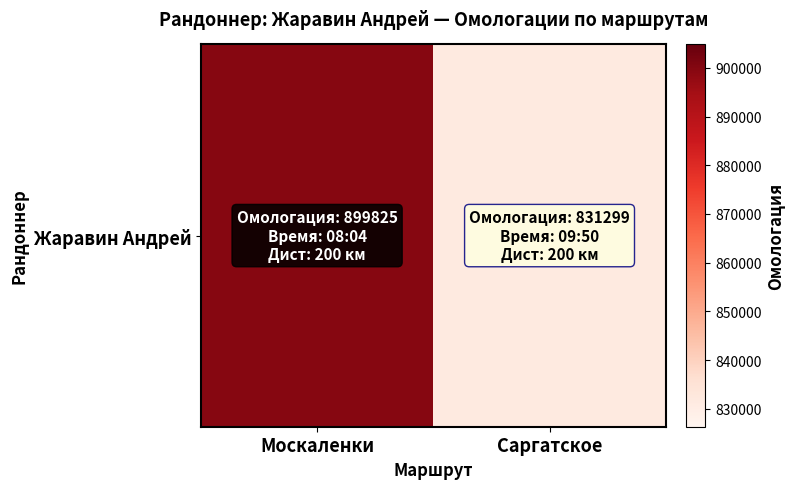

Reading right to left, extract all data points from this chart.

Саргатское=831299	Москаленки=899825